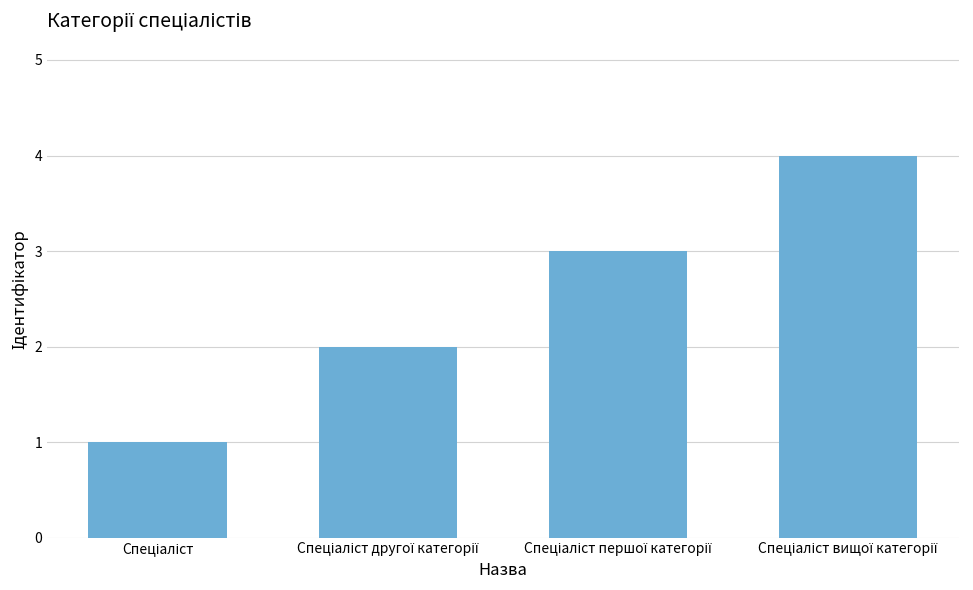

What is the difference between the maximum and minimum values?

3